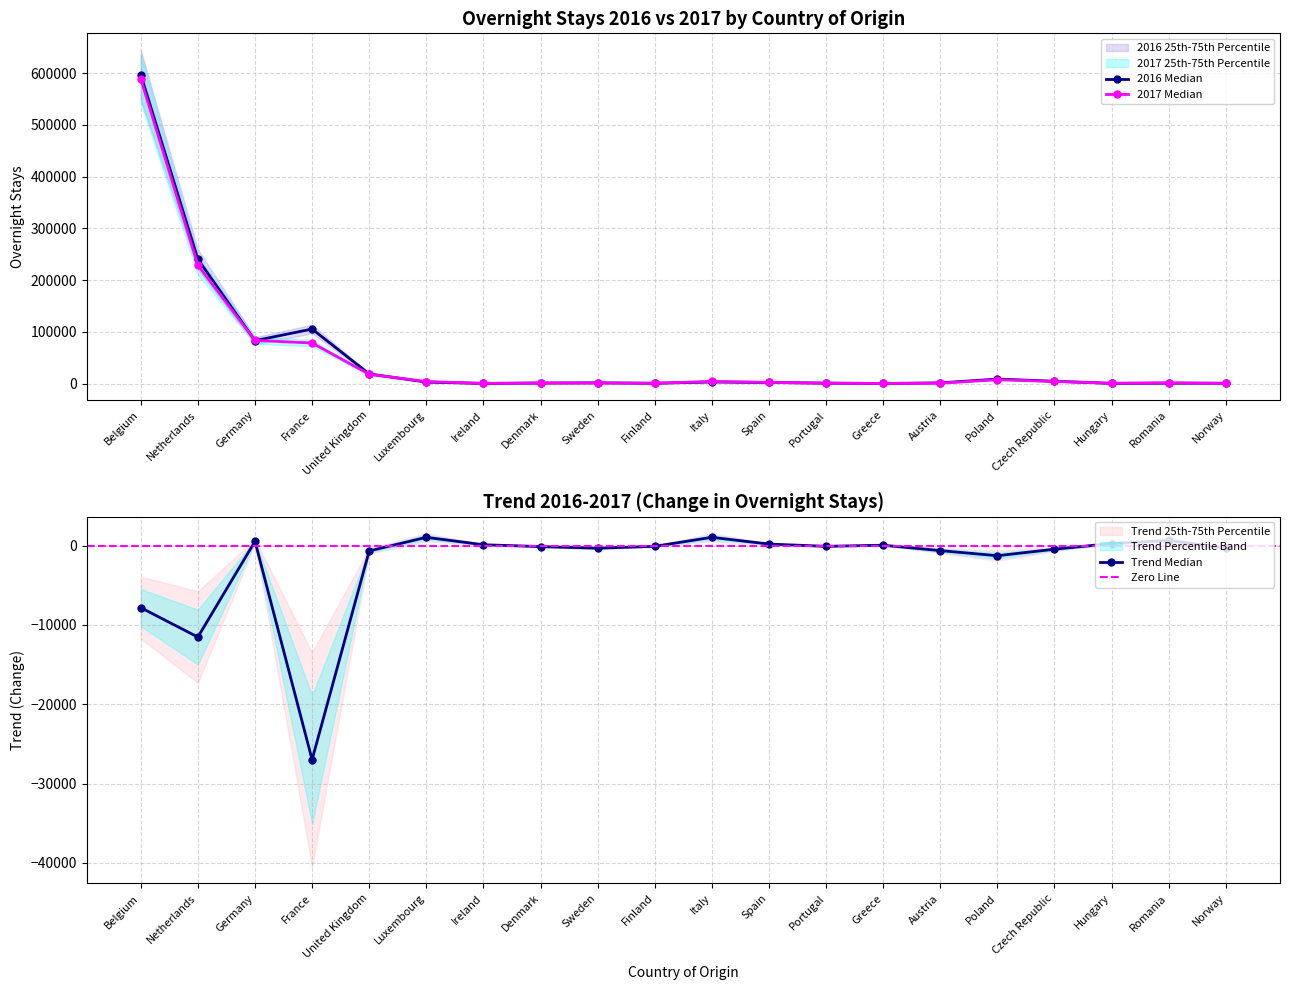

How many data points does each series have?

20